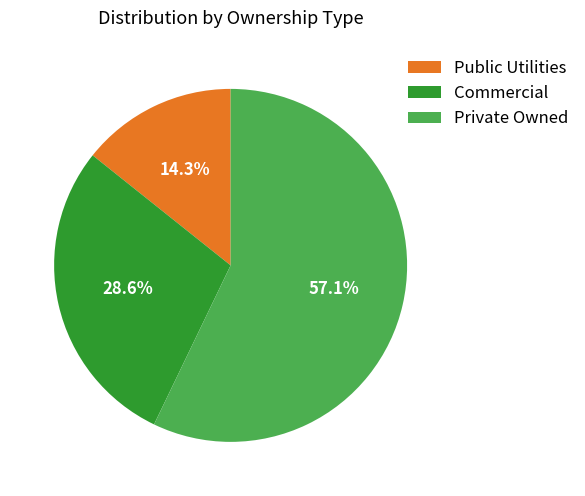

What percentage is NOT represented by Commercial?

71.4%